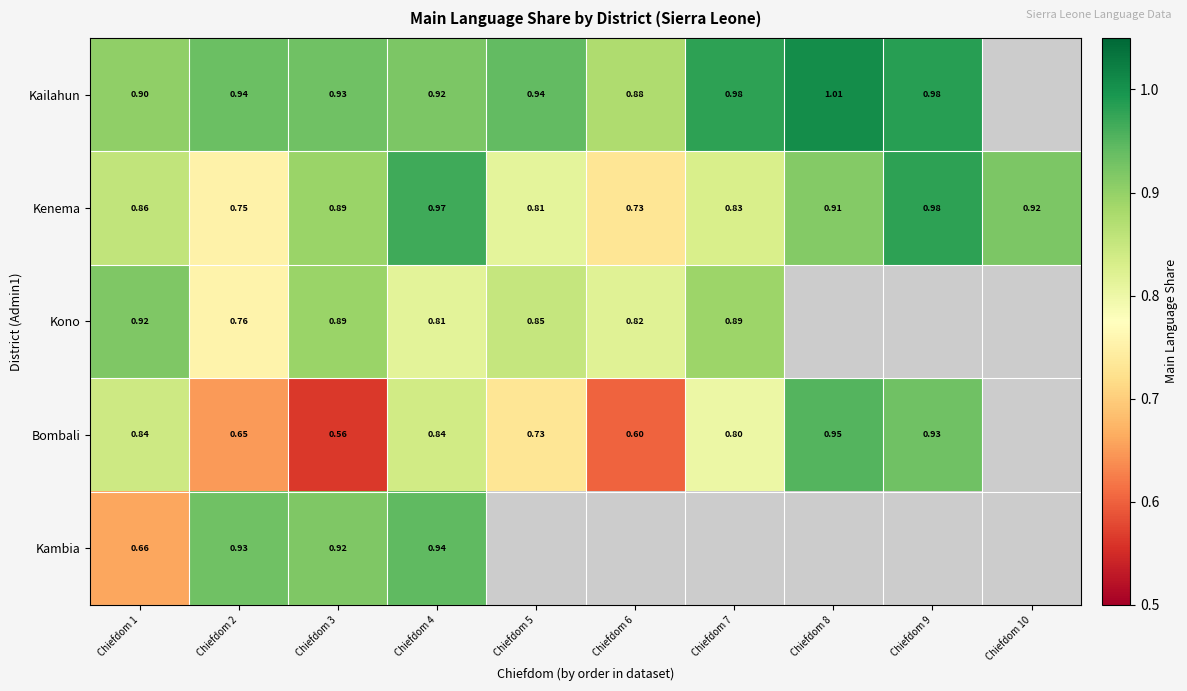

Is it true that Bombali equals 0.8 at Chiefdom 1?

True